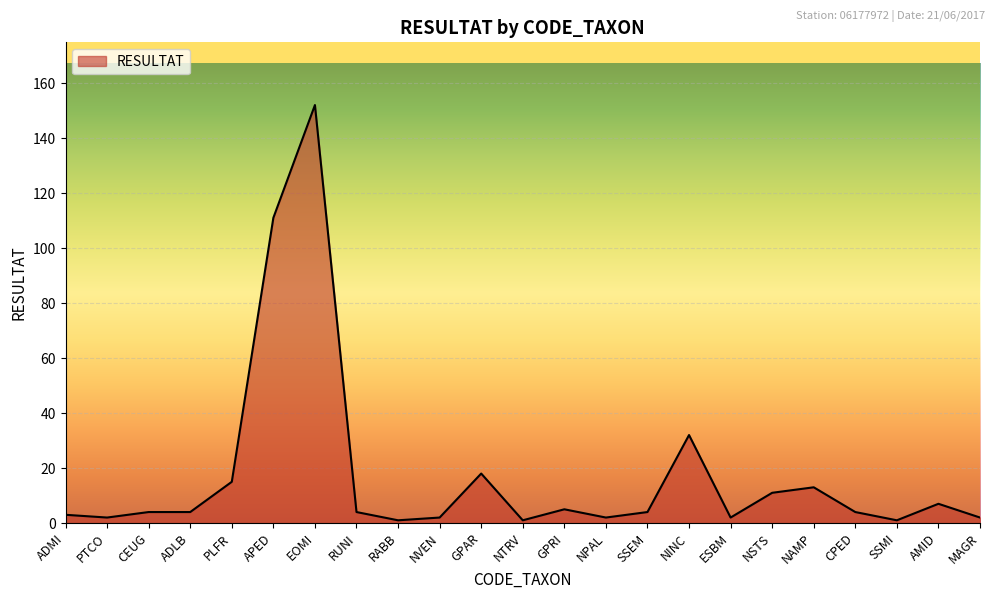

How many lines are shown in the chart?

1